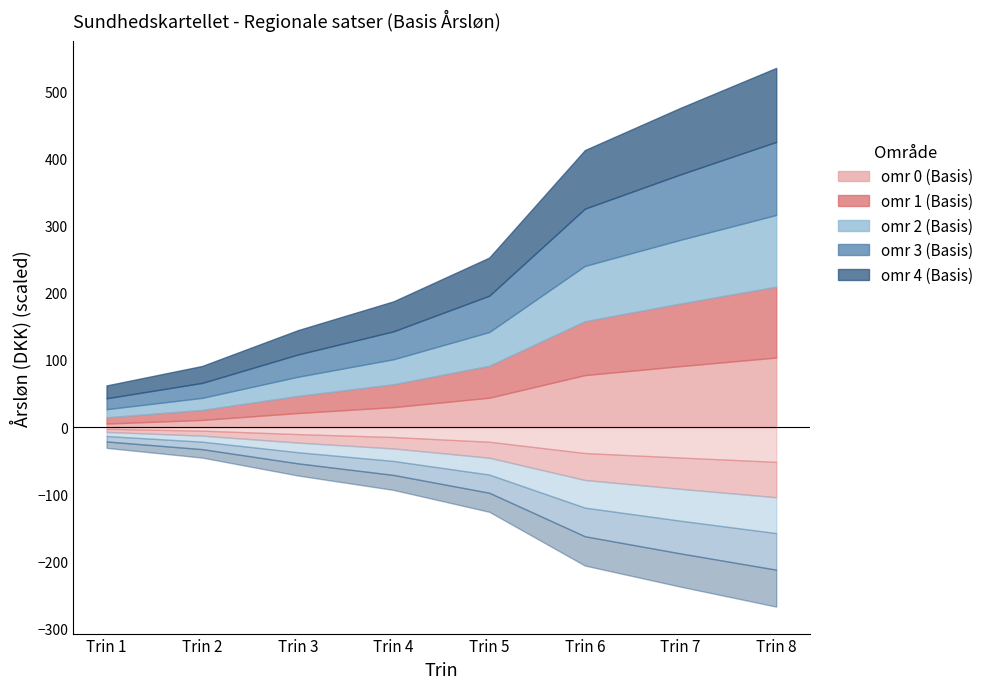

Which category has the highest value in the omr 0 (Basis) series?

Trin 8